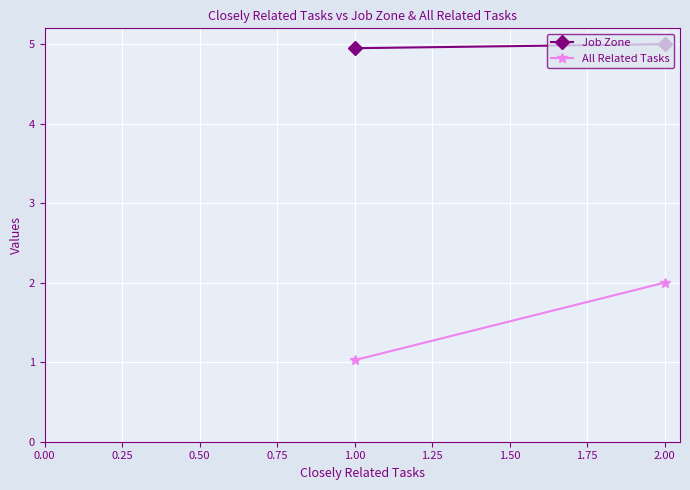

Rank the series at 0.25 from highest to lowest value.

Job Zone, All Related Tasks